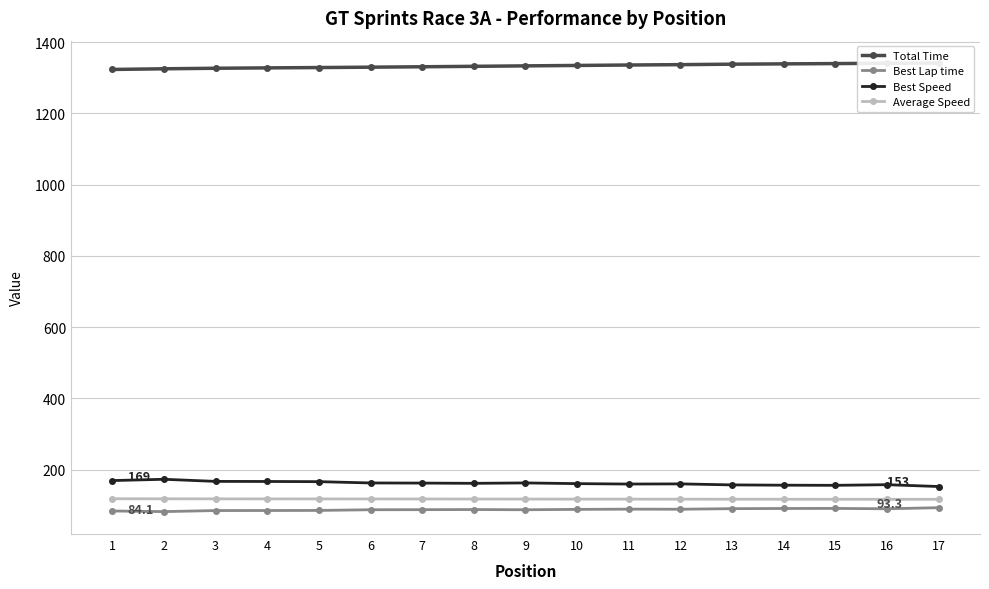

Between 3 and 12, which series saw the biggest shift?

Total Time